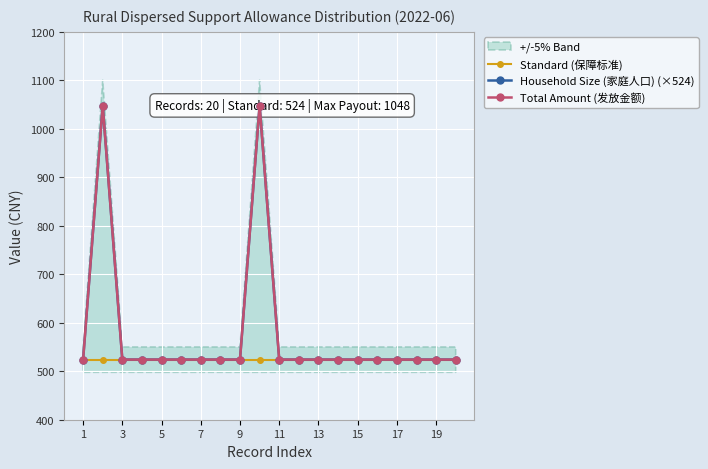

What is the value of the Standard (保障标准) point at the 18th from the left?

524